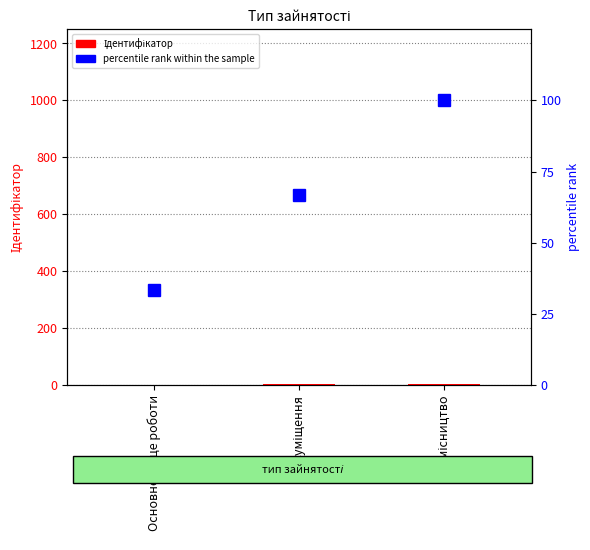

Reading left to right, extract all data points from this chart.

Ідентифікатор: Основне місце роботи=1.0	Суміщення=2.0	Сумісництво=3.0
percentile rank within the sample: Основне місце роботи=33.3	Суміщення=66.7	Сумісництво=100.0